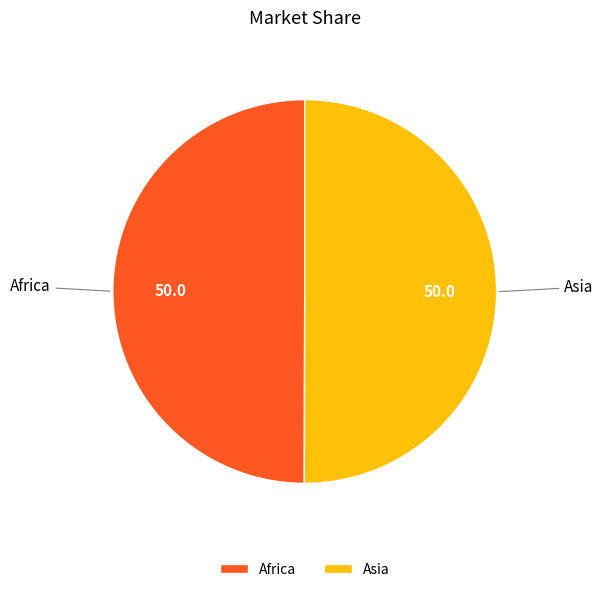

Combined, do Africa and Asia account for over 50%?

Yes